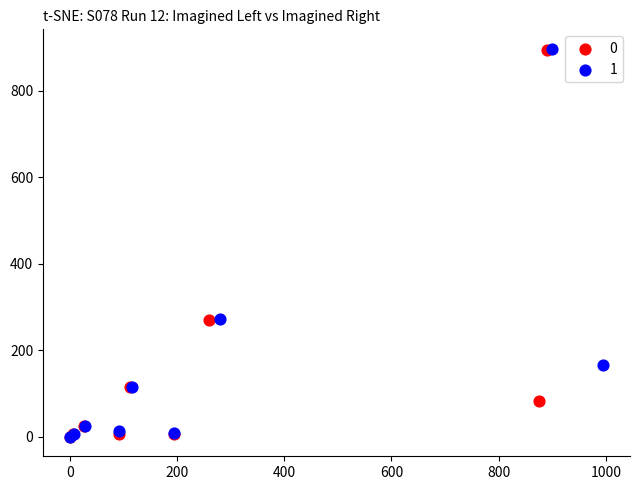

What are all the series names shown in the legend?

0, 1